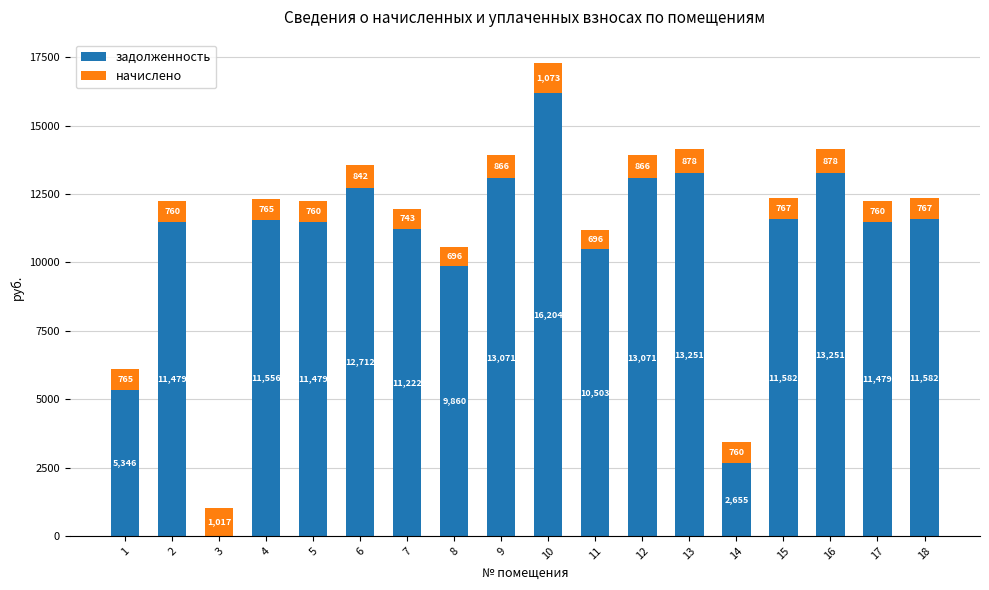

At which label does задолженность reach its peak?

10